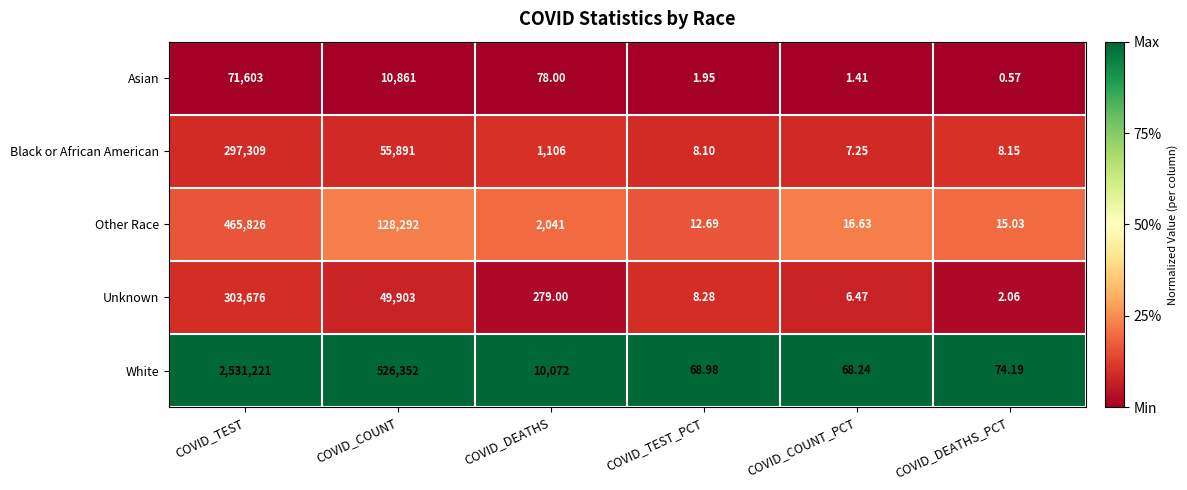

At which category is the sum across all series the highest?

COVID_TEST